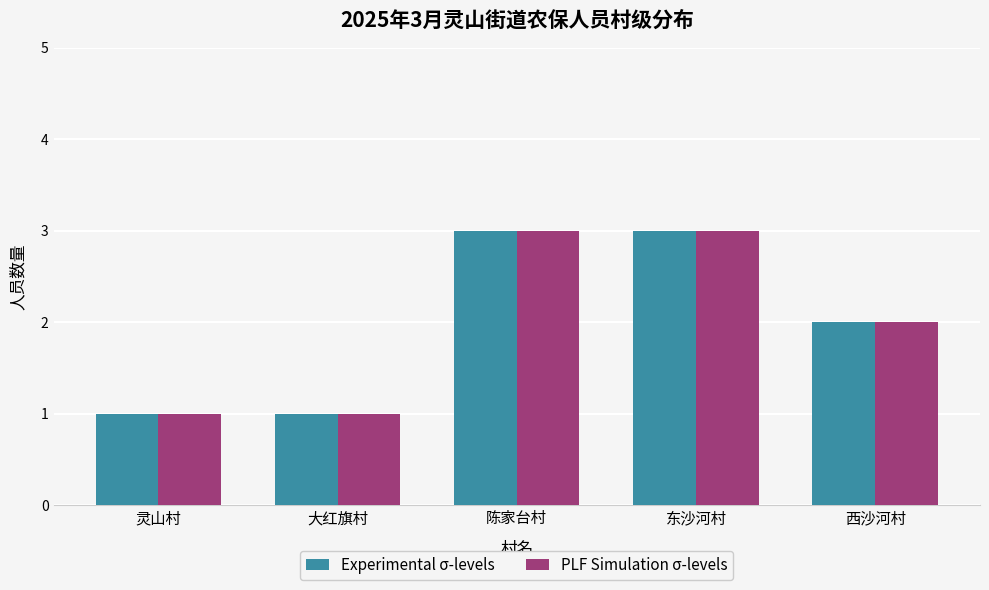

Is it true that Experimental σ-levels equals 2 at 大红旗村?

False